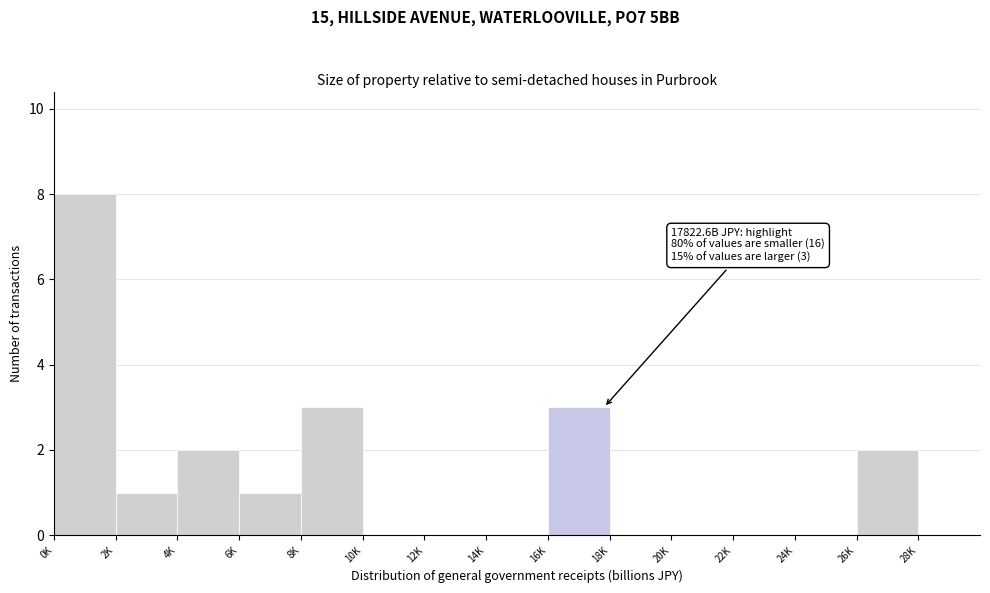

What is the sum of the values at 16K and 14K?

3